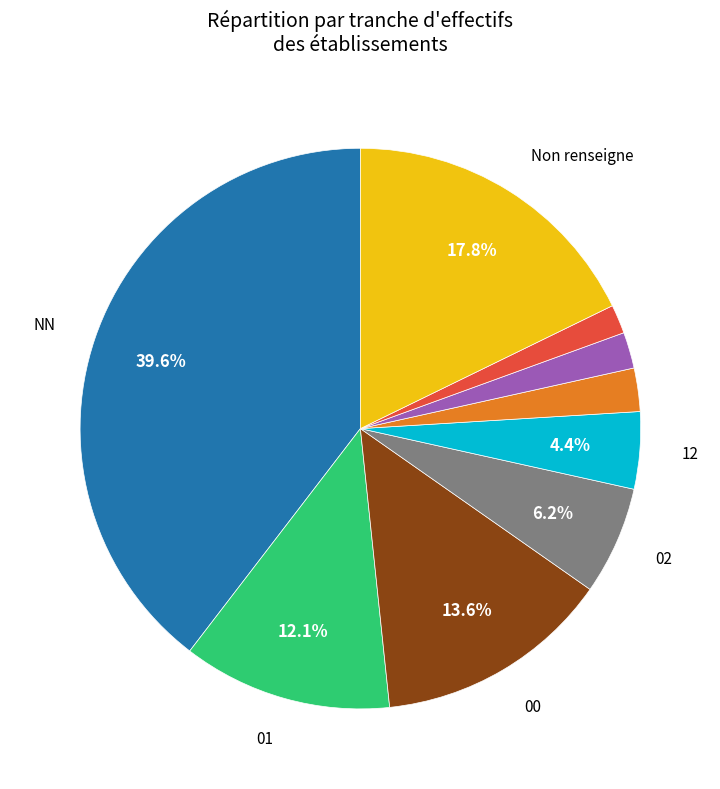

Does any single category account for the majority?

No